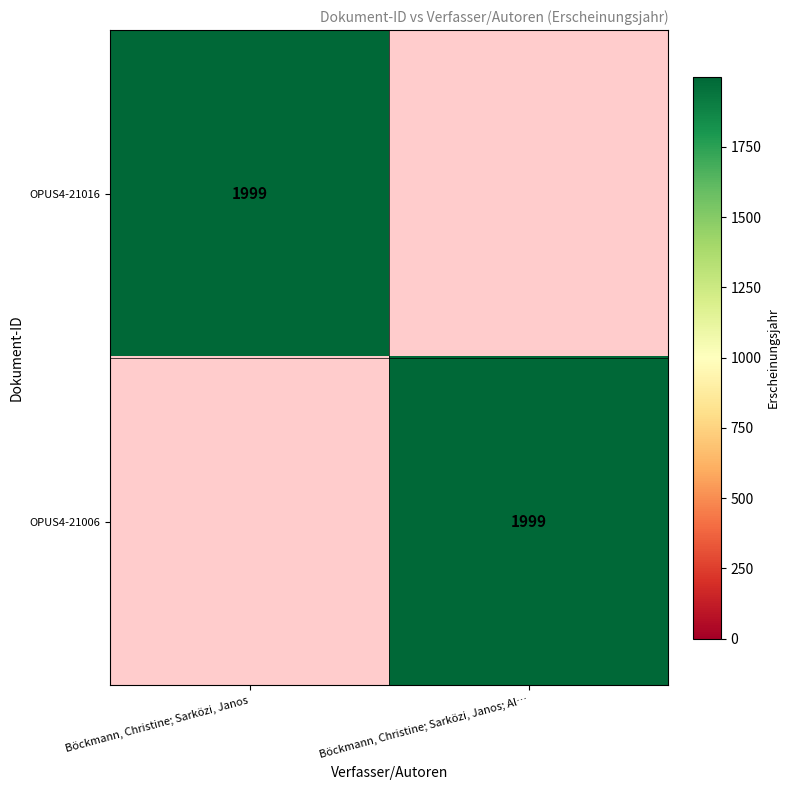

The value of OPUS4-21006 at Böckmann, Christine; Sarközi, Janos; Al… is 1999. True or false?

True